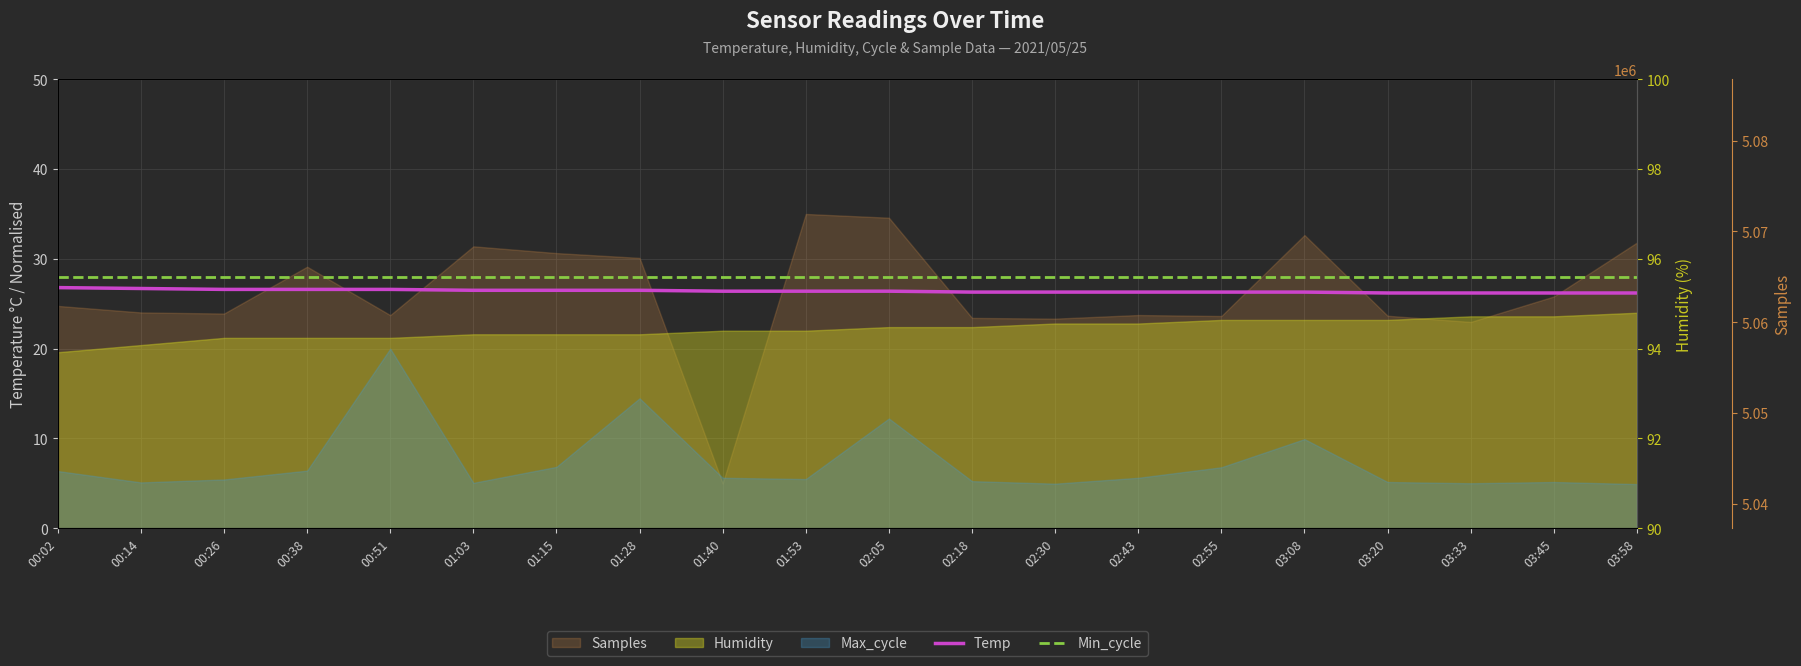

What is the label of the 13th point from the right?

01:28